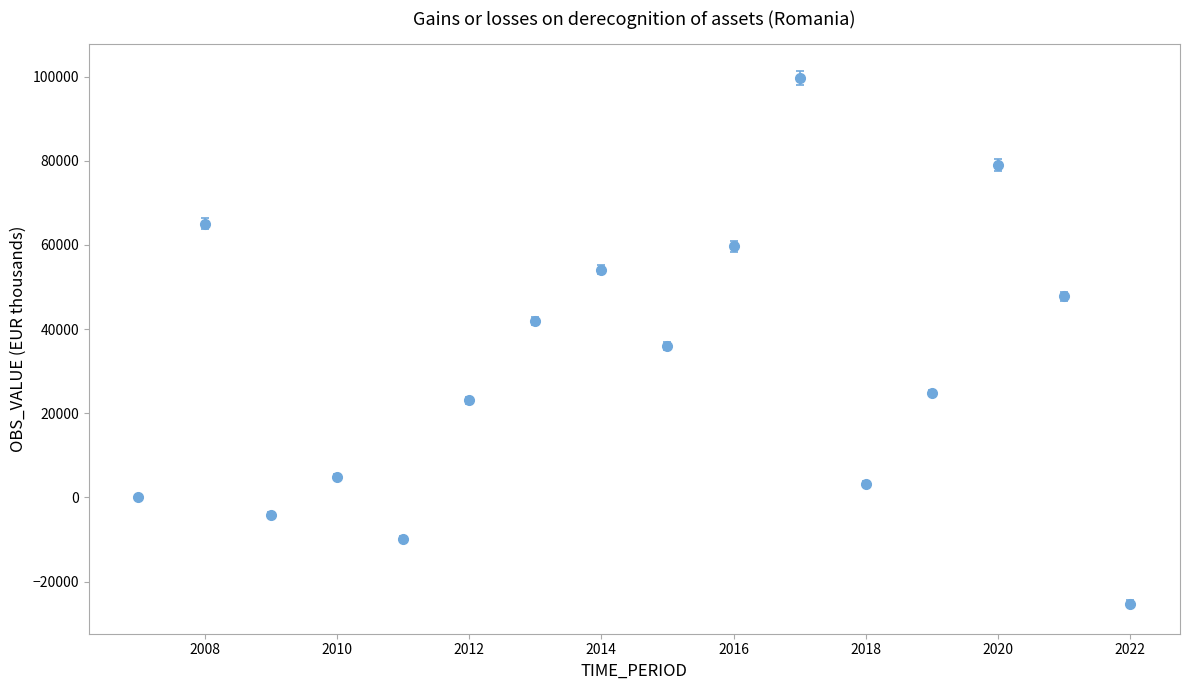

How many points are higher than both their immediate neighbors (excluding endpoints)?

5